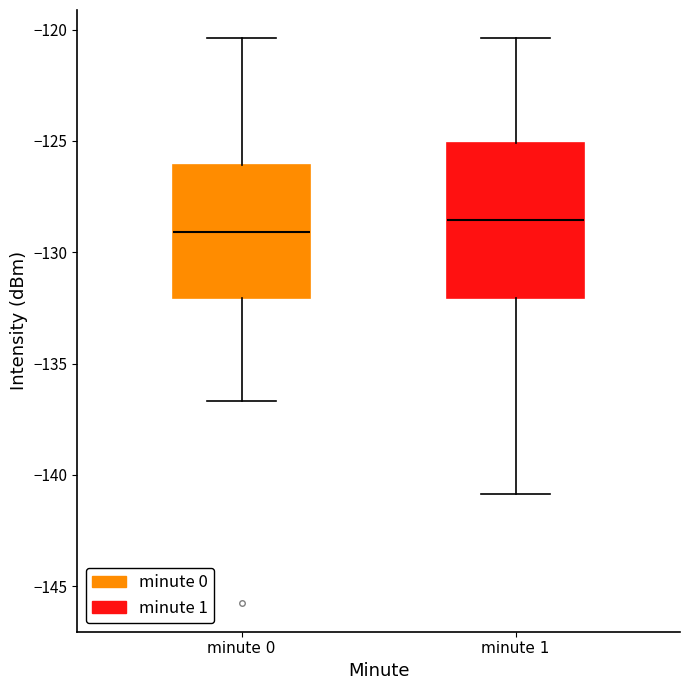

Which box is the tallest, from its lower edge to its upper edge?

minute 1